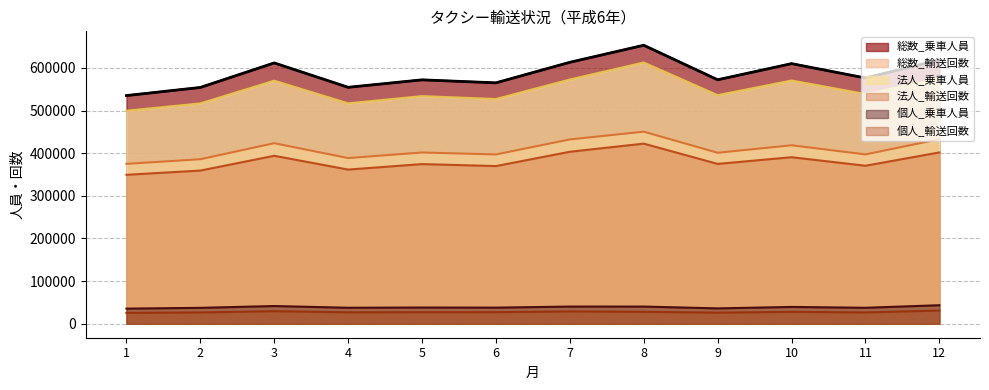

How many points are higher than both their immediate neighbors (excluding endpoints)?

4